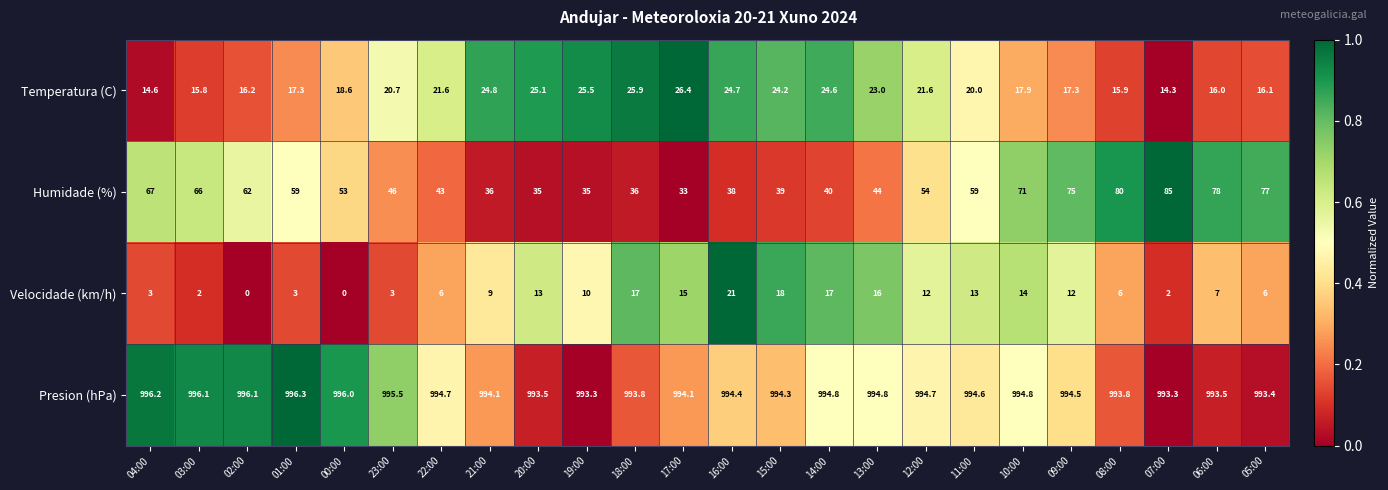

At which label does Velocidade (km/h) first exceed 10?

20:00